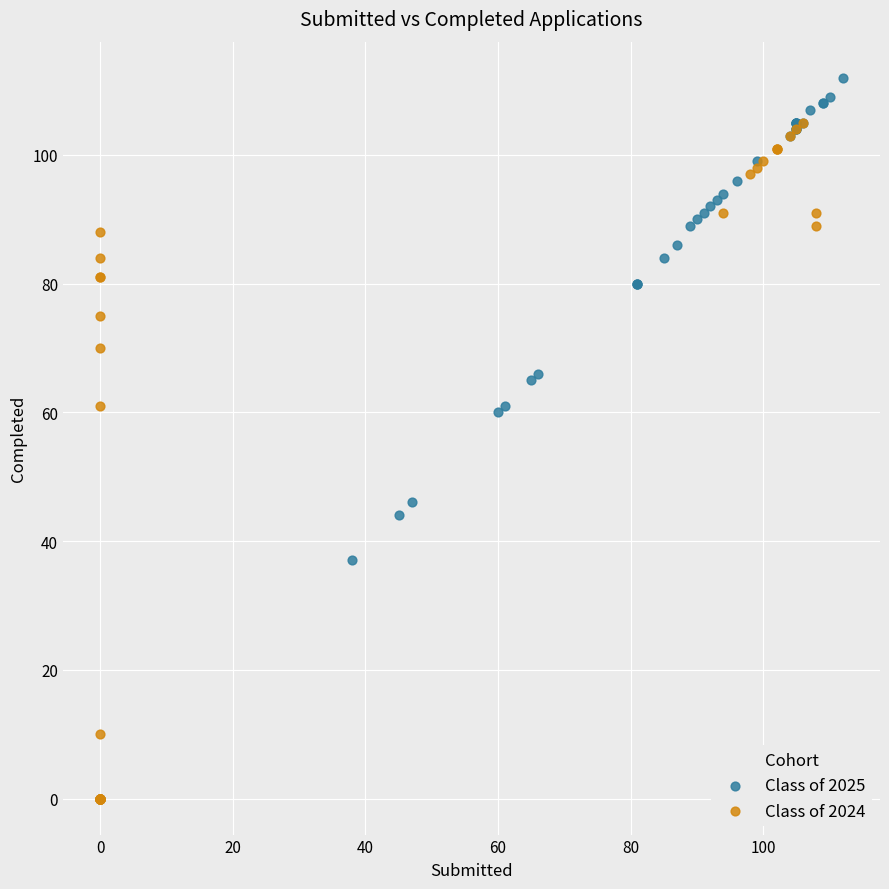

Which series reaches the minimum Y coordinate?

Class of 2024